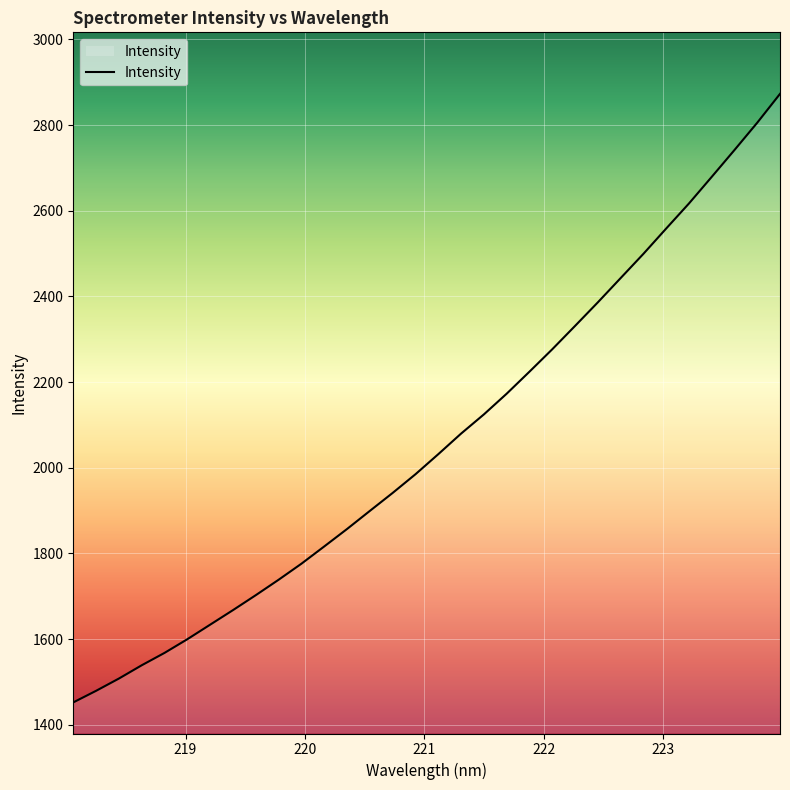

Count the number of categories in the chart.

32